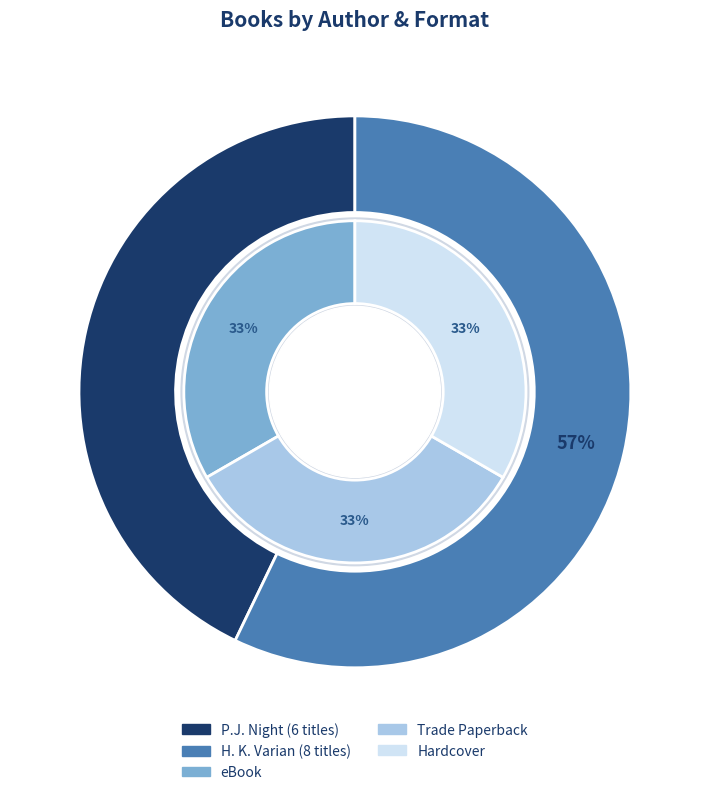

Rank the categories by value from lowest to highest.

P.J. Night, H. K. Varian